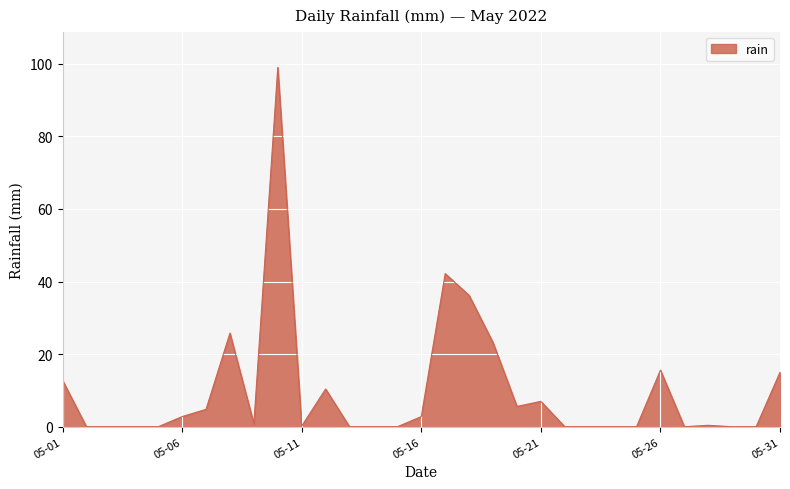

What is the difference between the maximum and minimum values?

99.0